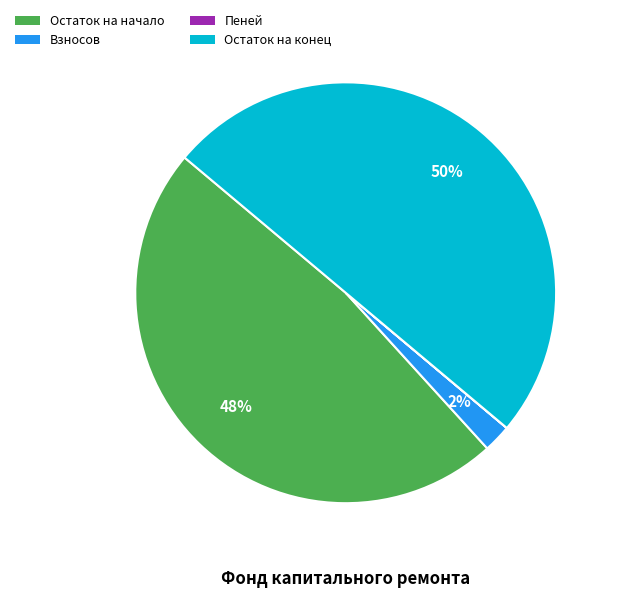

To the nearest percent, what is the average slice percentage?

25%